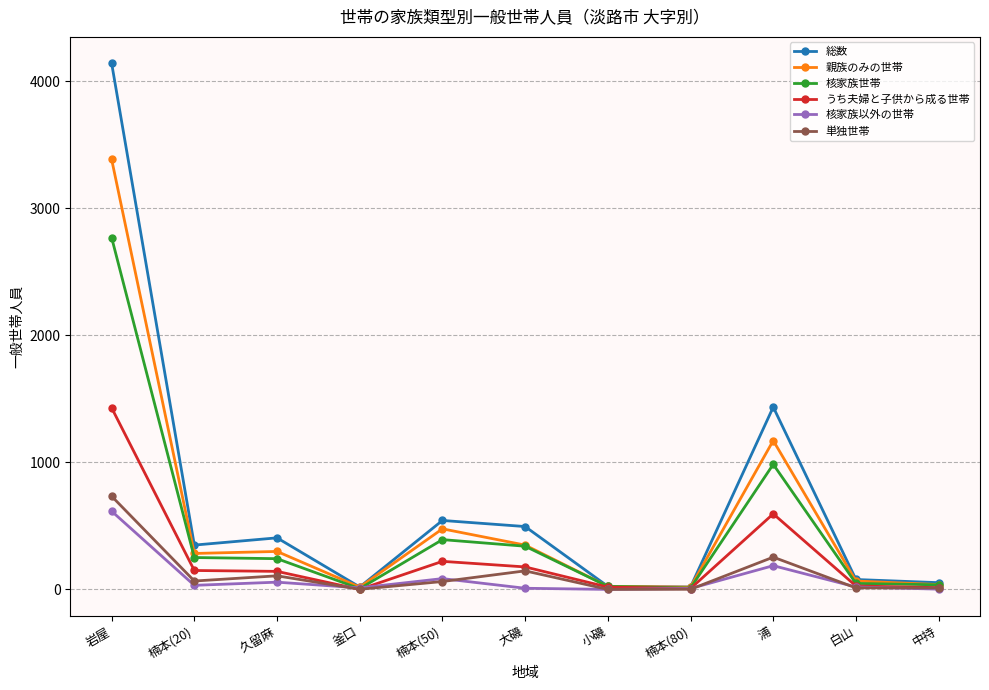

What are all the series names shown in the legend?

総数, 親族のみの世帯, 核家族世帯, うち夫婦と子供から成る世帯, 核家族以外の世帯, 単独世帯